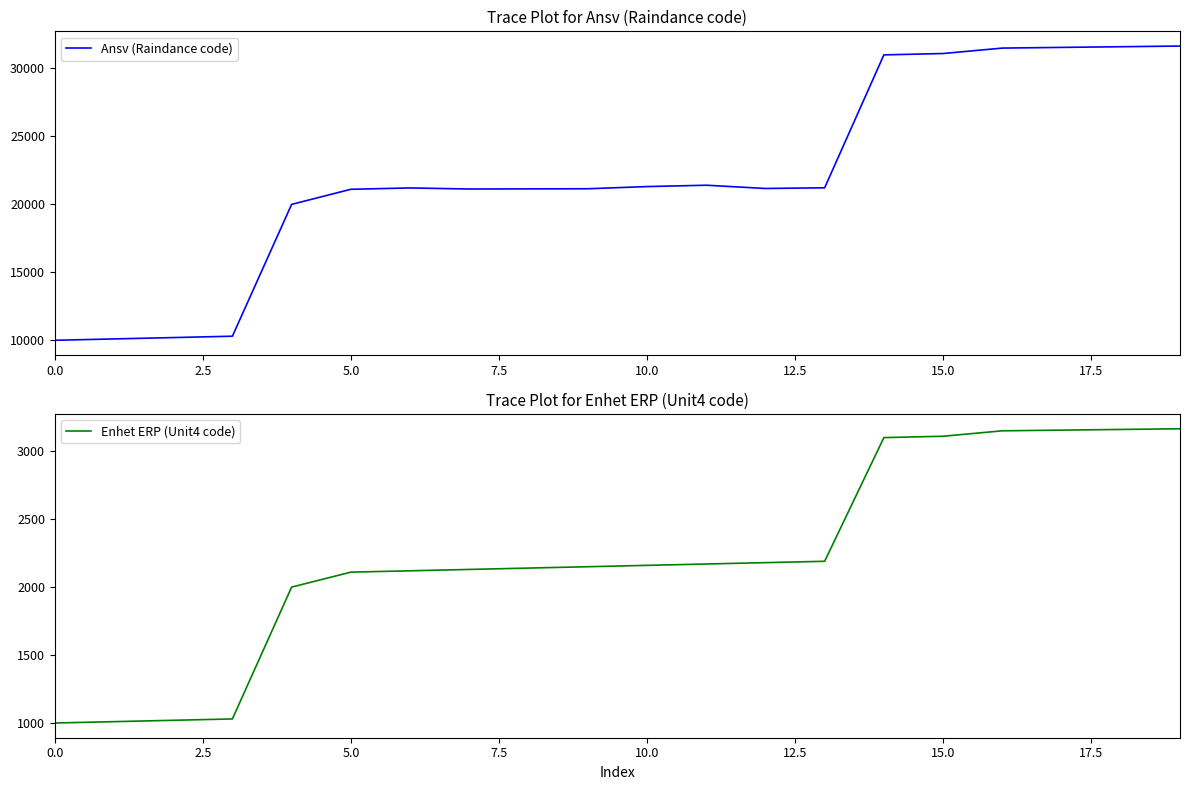

What is the average value of the Enhet ERP (Unit4 code) series?

2212